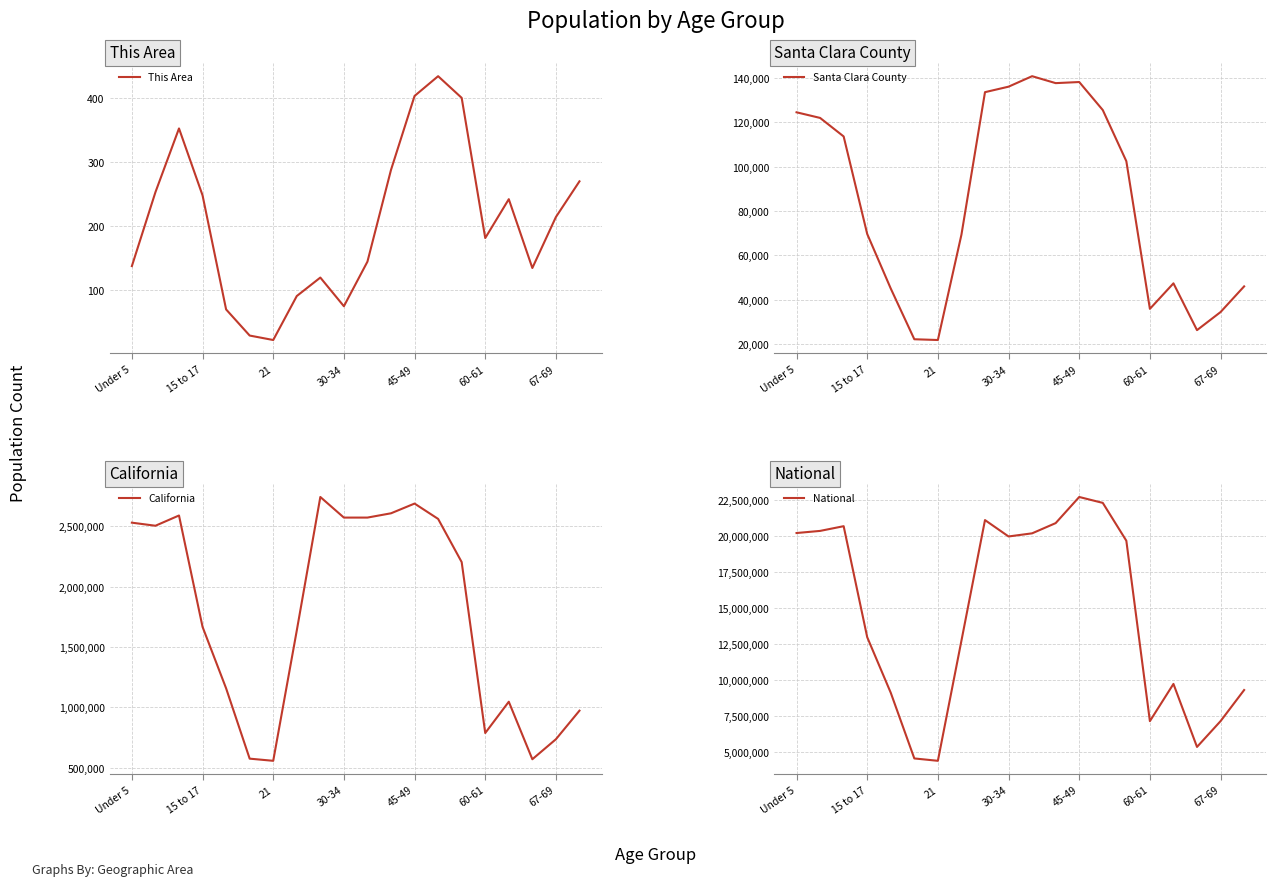

The This Area series shows 26 at 30-34. True or false?

False